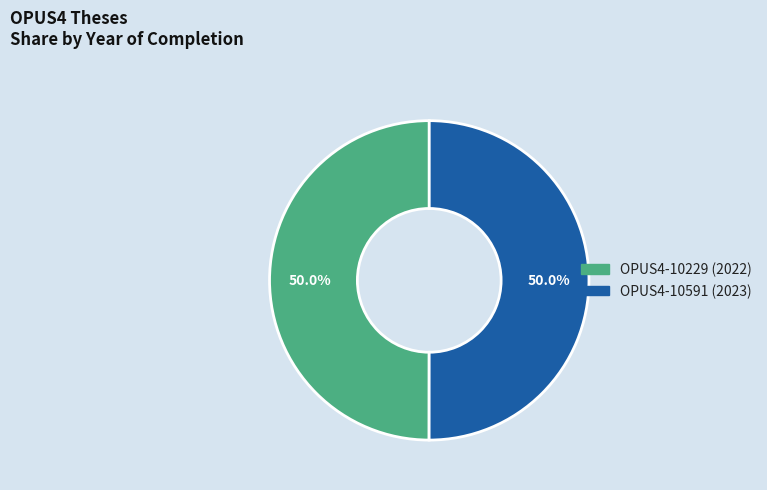

Do OPUS4-10229 and OPUS4-10591 together represent more than half of the pie?

Yes